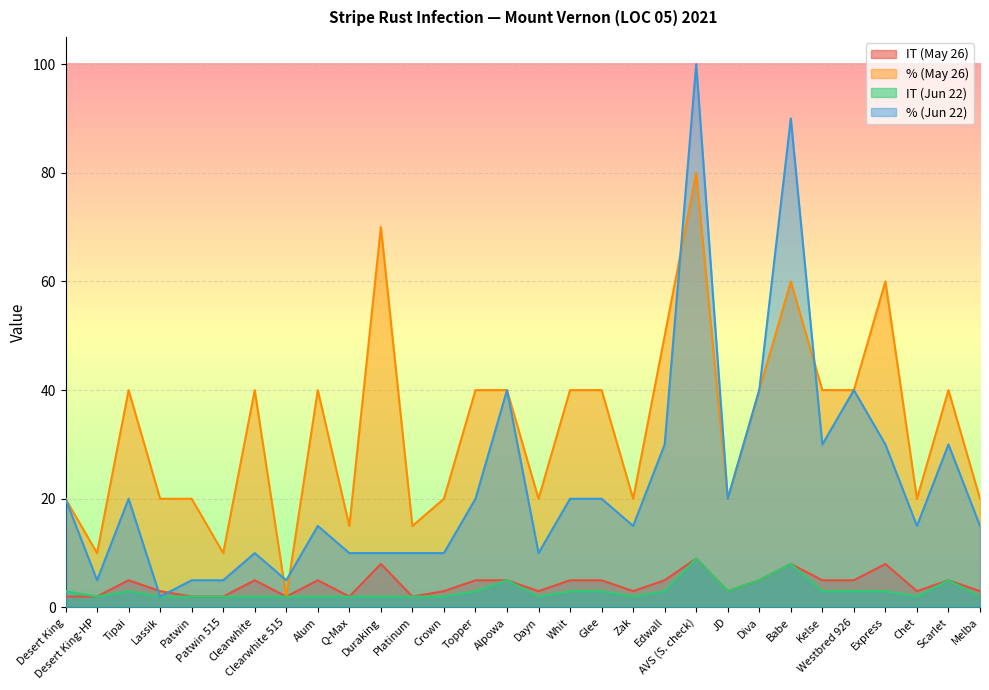

After their last crossing, which series has the higher values: % (Jun 22) or IT (May 26)?

% (Jun 22)